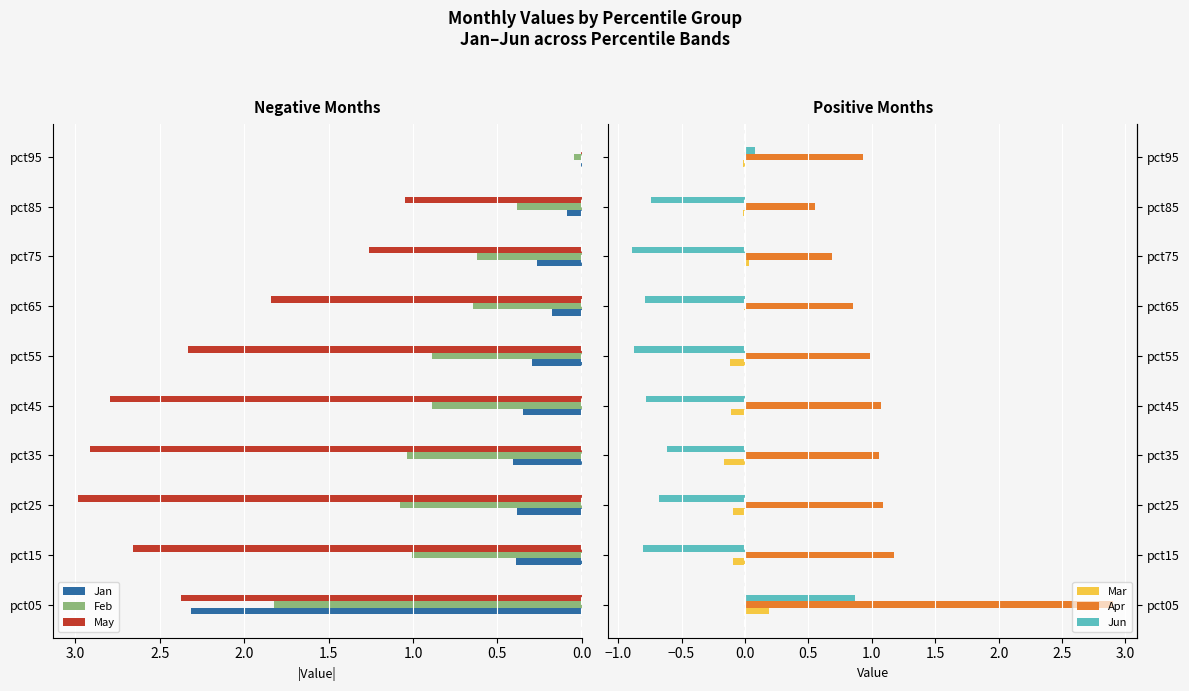

What is the sum of all Jan values?

4.7